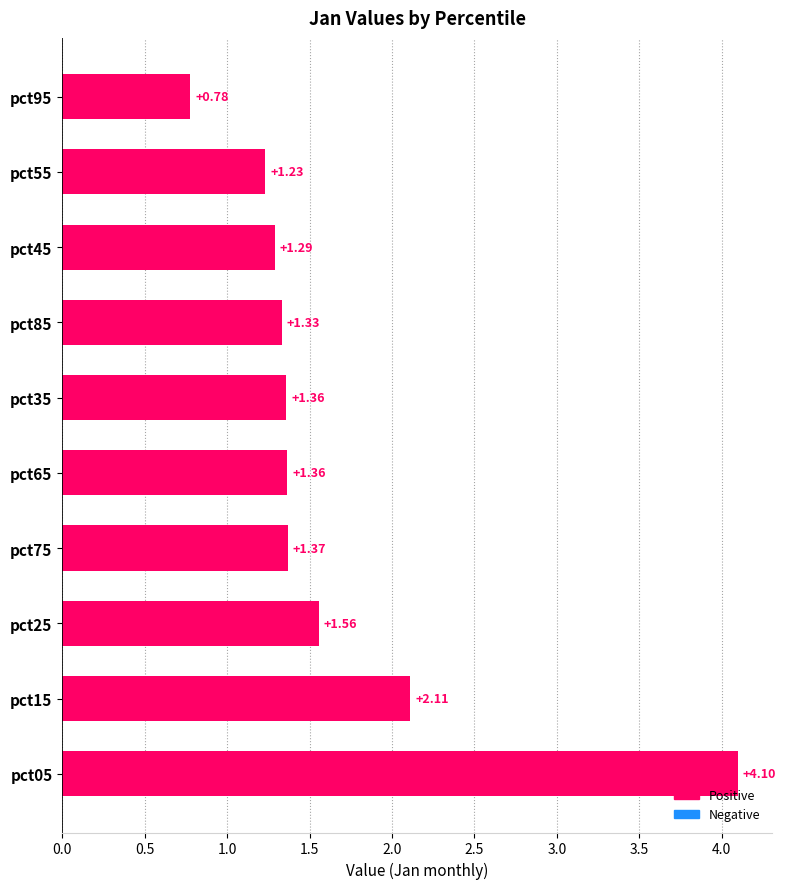

Which has a higher value, pct75 or pct55?

pct75